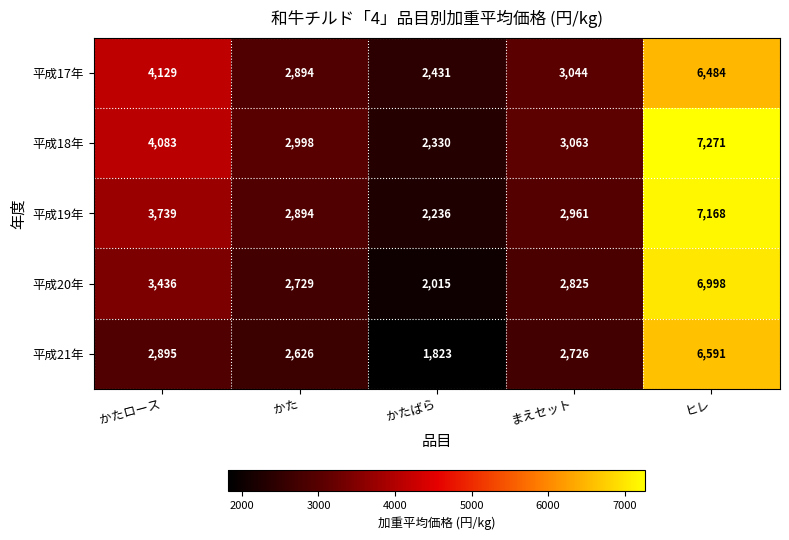

Rank the series by their maximum value, from highest to lowest.

平成18年, 平成19年, 平成20年, 平成21年, 平成17年